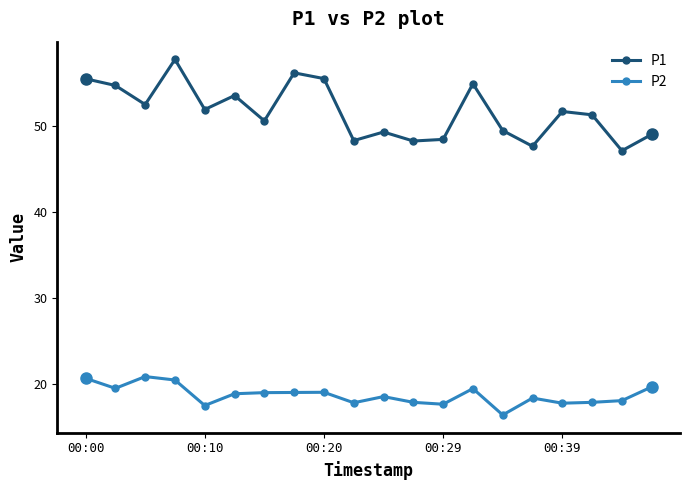

What is the average value of the P1 series?

51.7